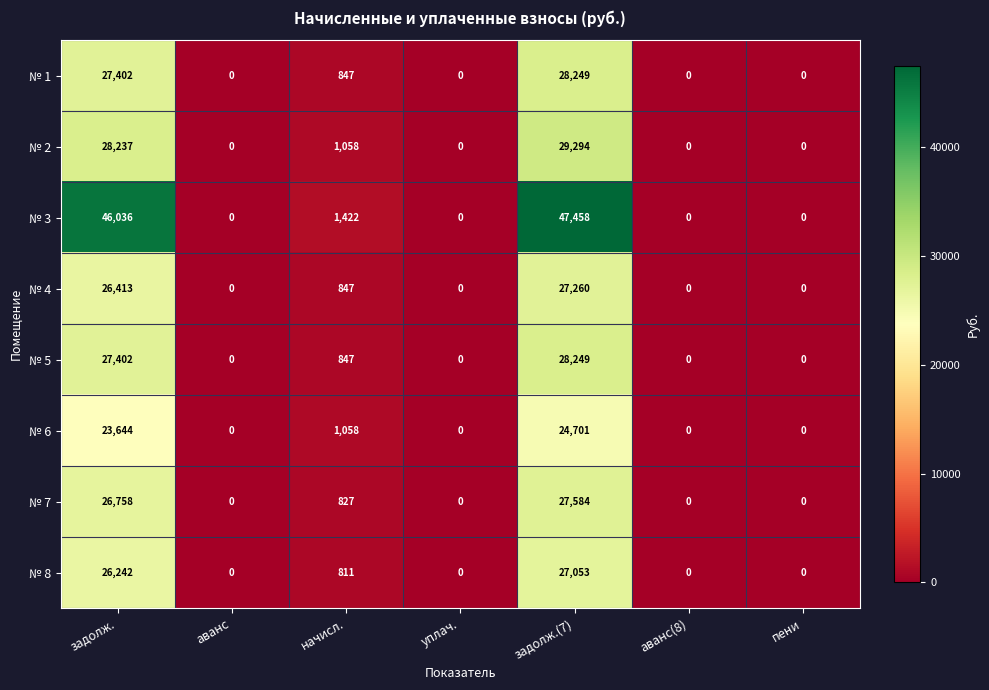

What is the difference between the № 3 values at задолж.(7) and начисл.?

46036